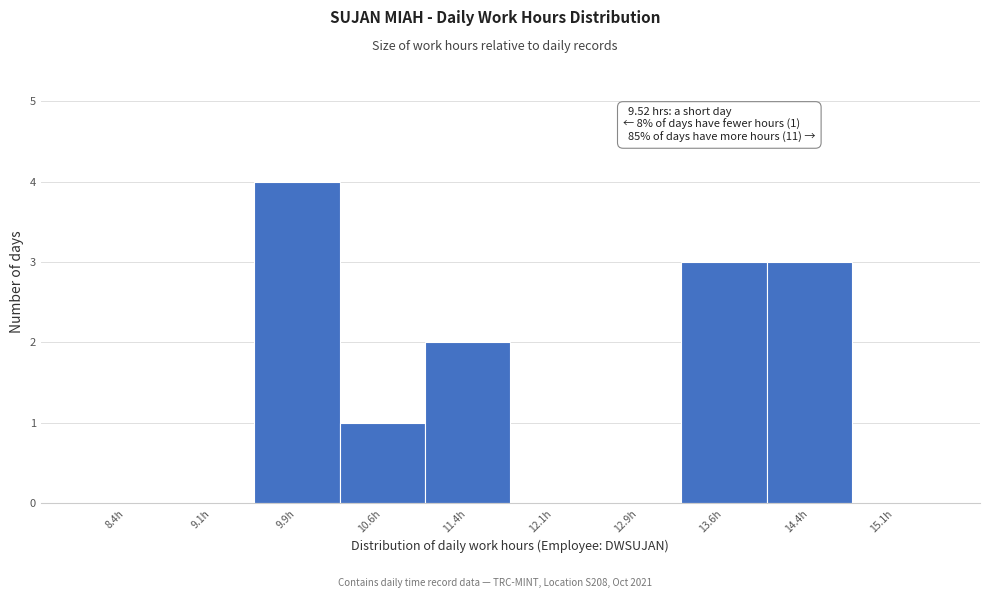

Which range on the x-axis has the tallest bar?

9.50 to 10.25